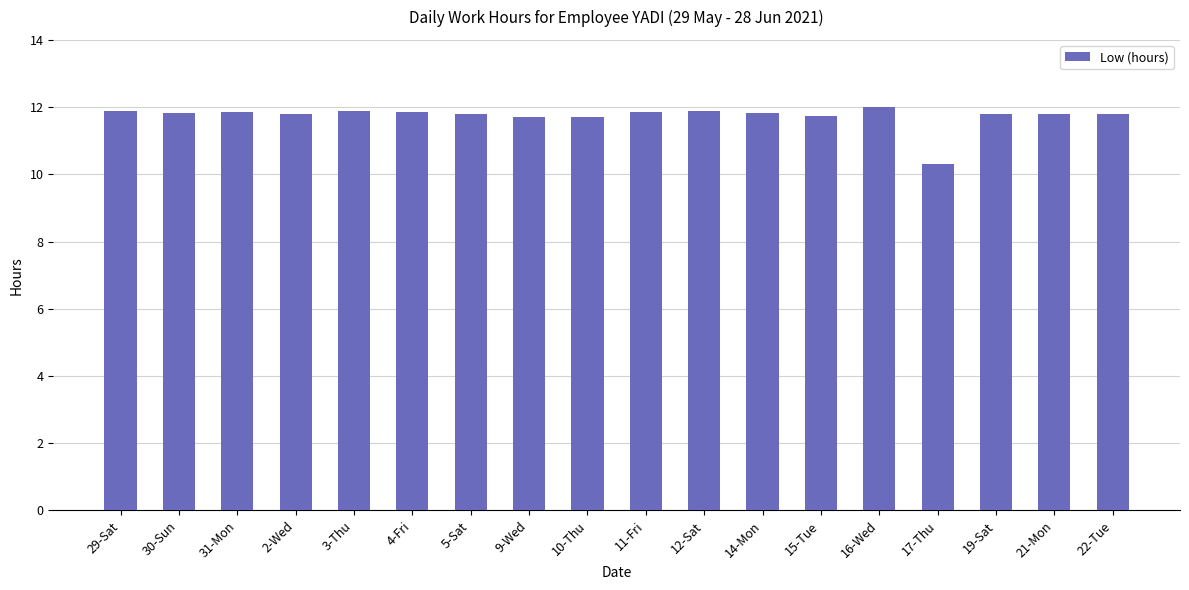

Where does the data first go above 11?

29-Sat